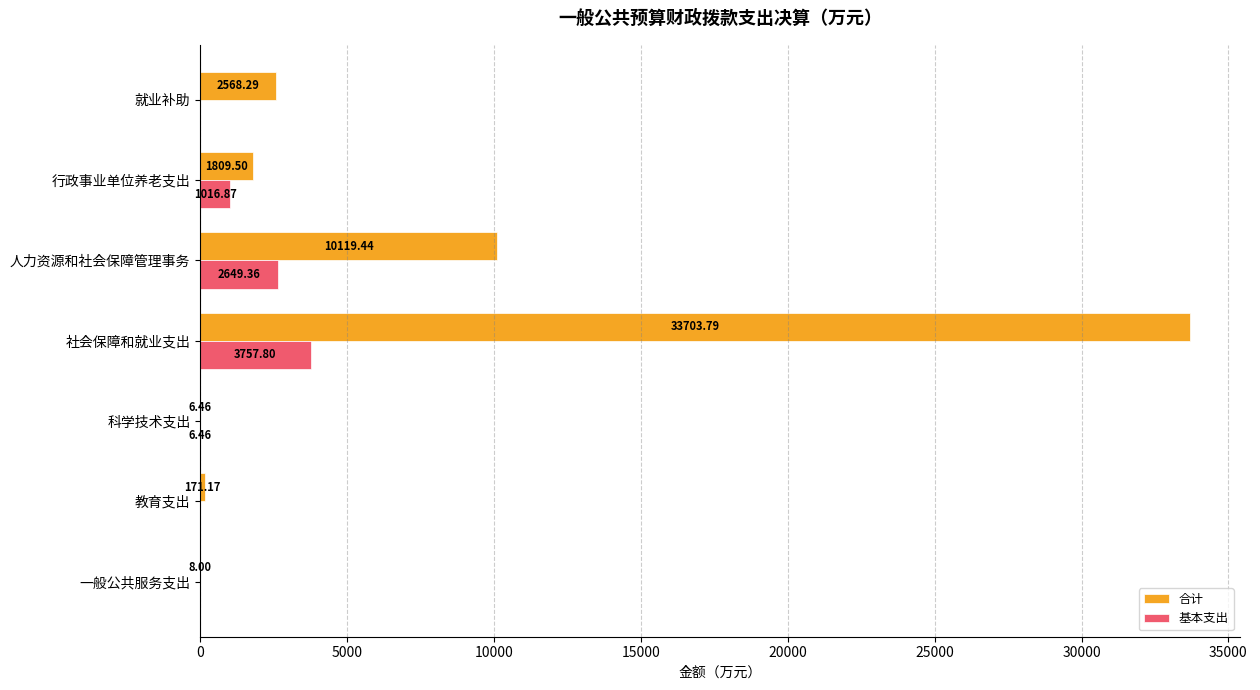

Which category has the highest value across all series?

社会保障和就业支出